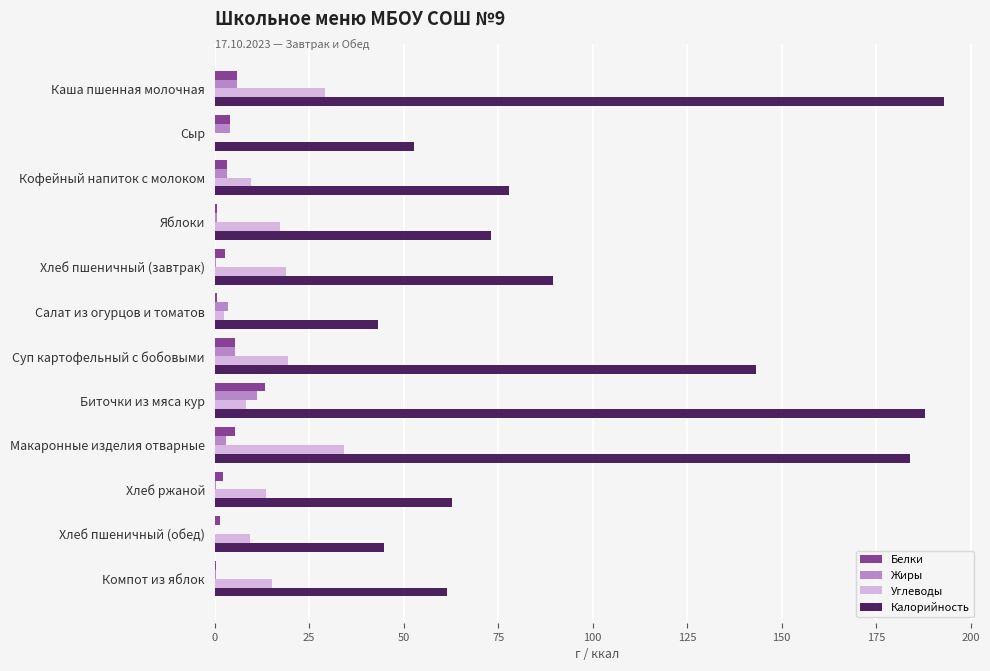

At which label does Углеводы reach its peak?

Макаронные изделия отварные